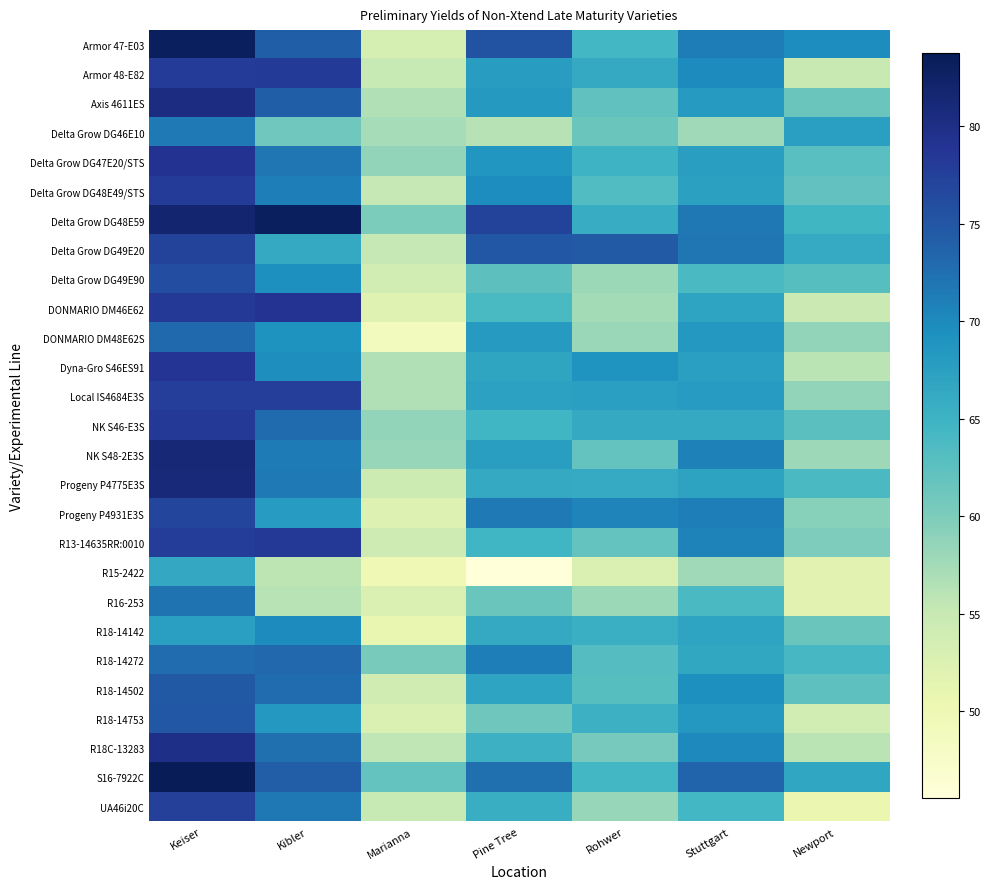

What is the difference between the highest and lowest values at Keiser?

17.4